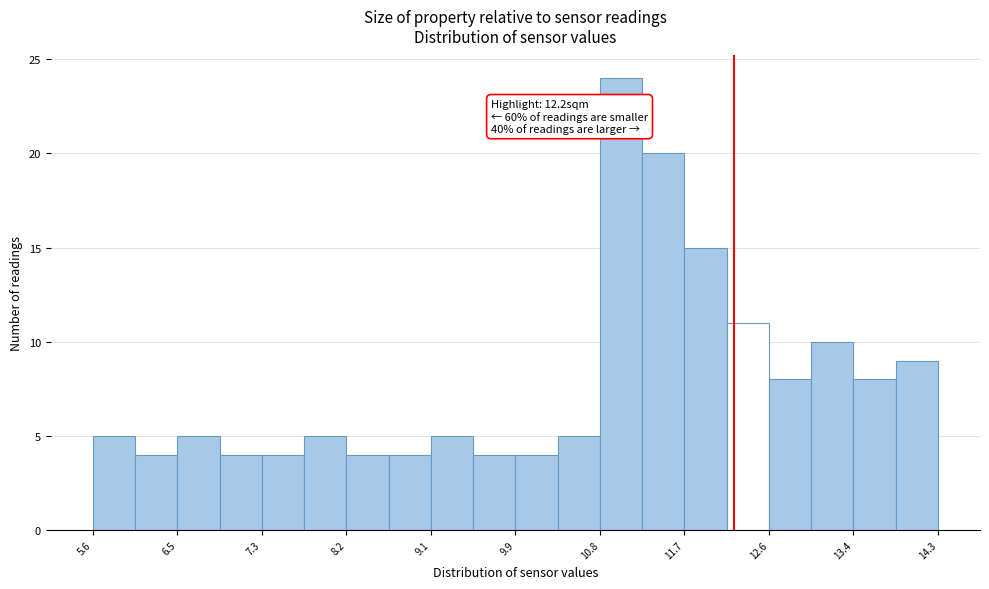

Which range on the x-axis has the tallest bar?

10.8 to 11.3